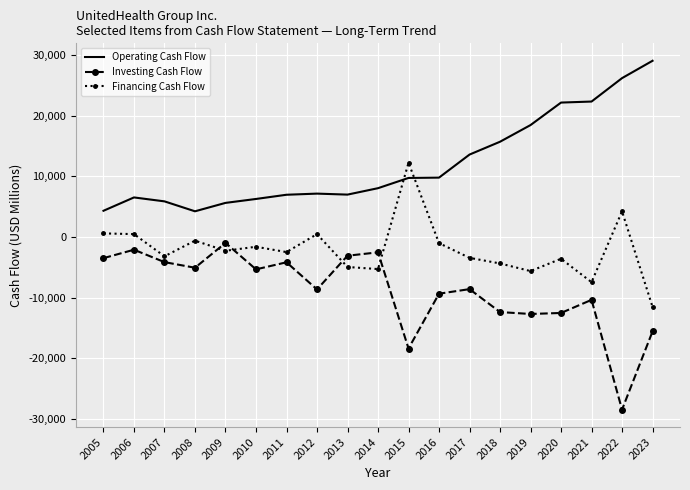

What are all the series names shown in the legend?

Operating Cash Flow, Investing Cash Flow, Financing Cash Flow